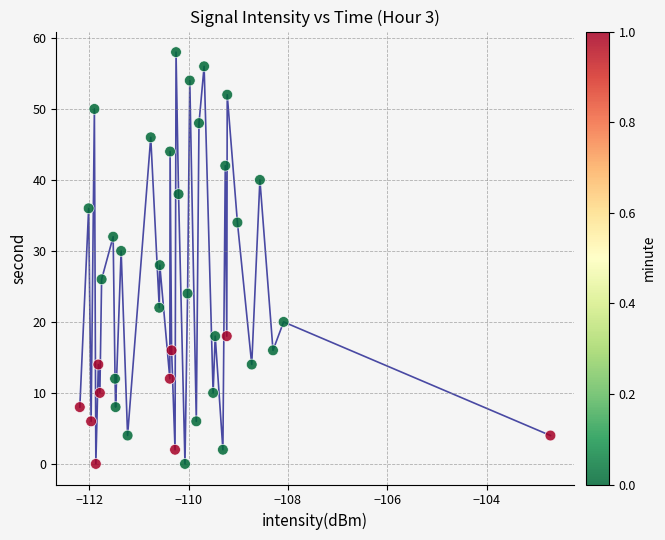

What is the range of Y values (max minus min)?

58